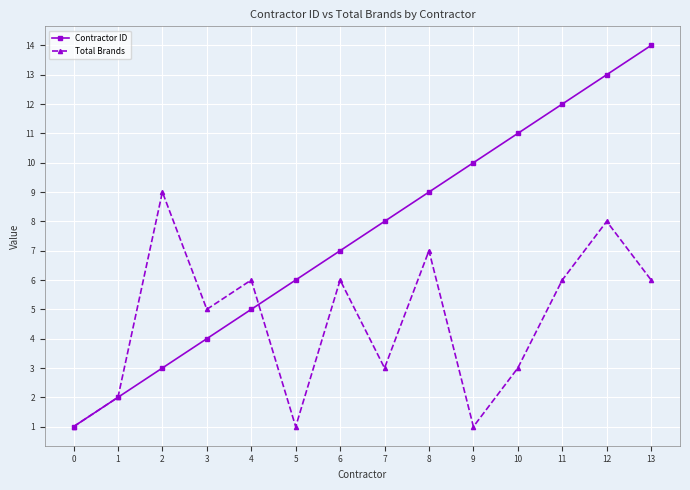

Reading left to right, list all the values displayed in this chart.

Contractor ID: 1	2	3	4	5	6	7	8	9	10	11	12	13	14
Total Brands: 1	2	9	5	6	1	6	3	7	1	3	6	8	6